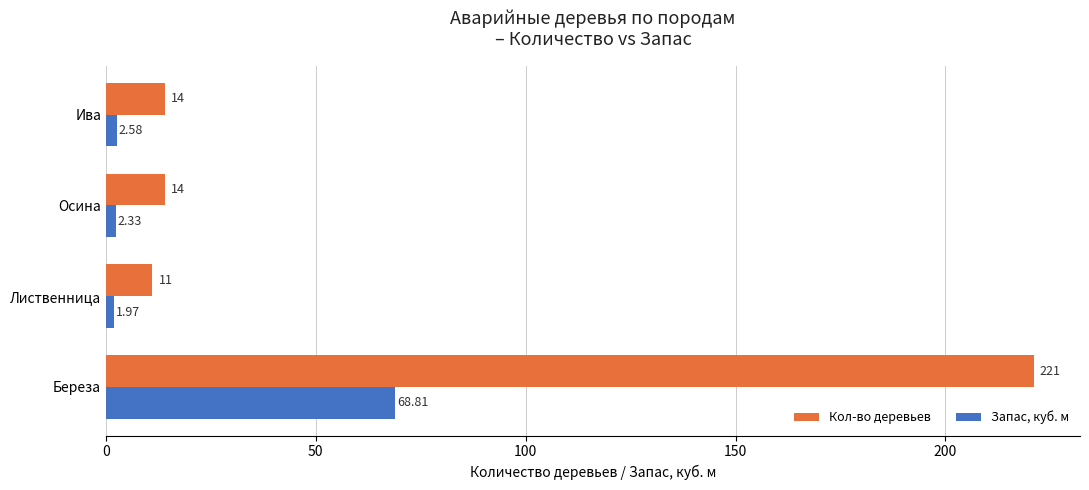

What is the sum of all Запас, куб. м values?

75.7